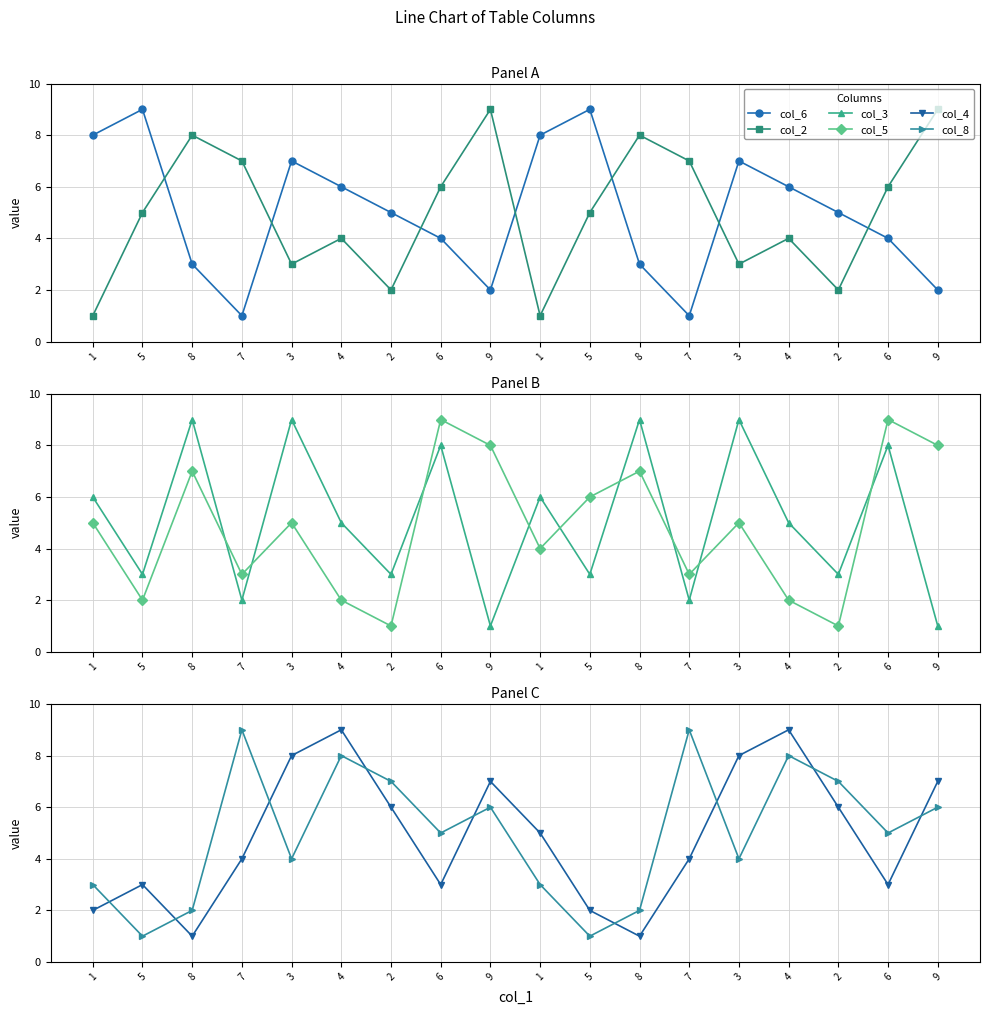

What is the greatest value displayed?

9